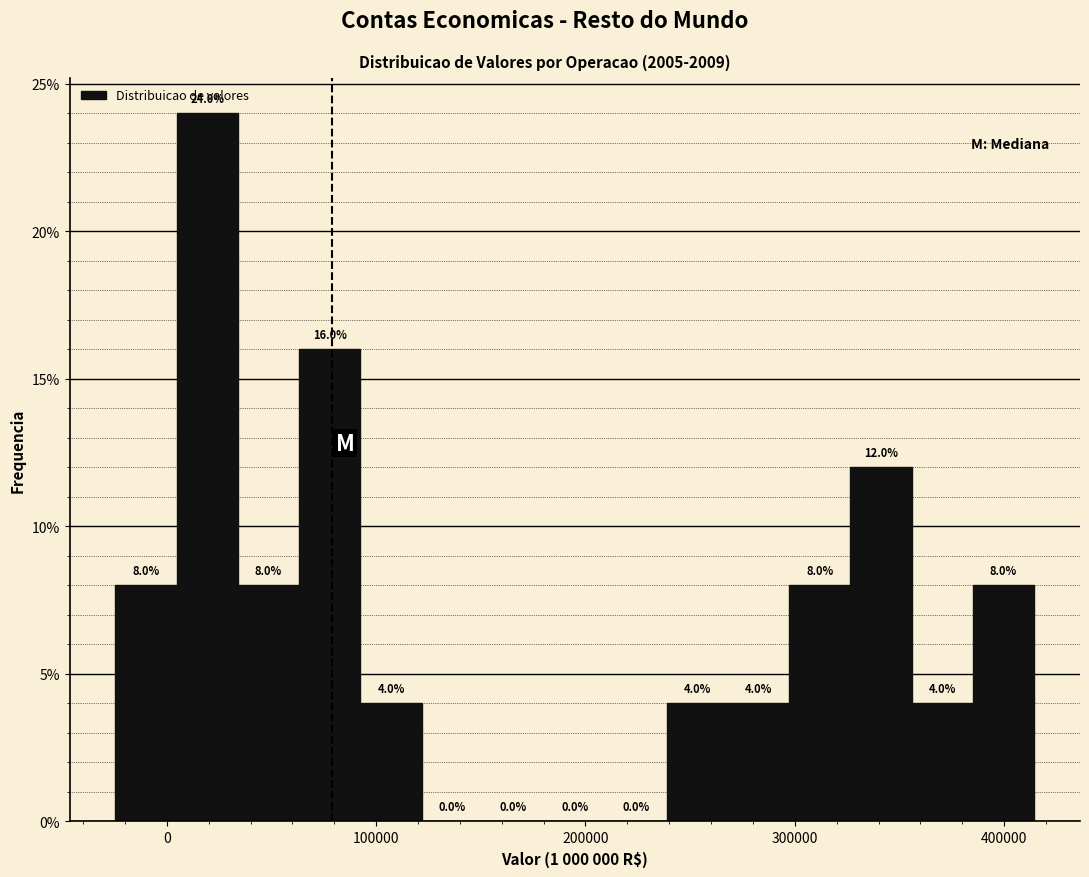

Read against the x-axis, roughly where is the centre of the tallest bar?

20000